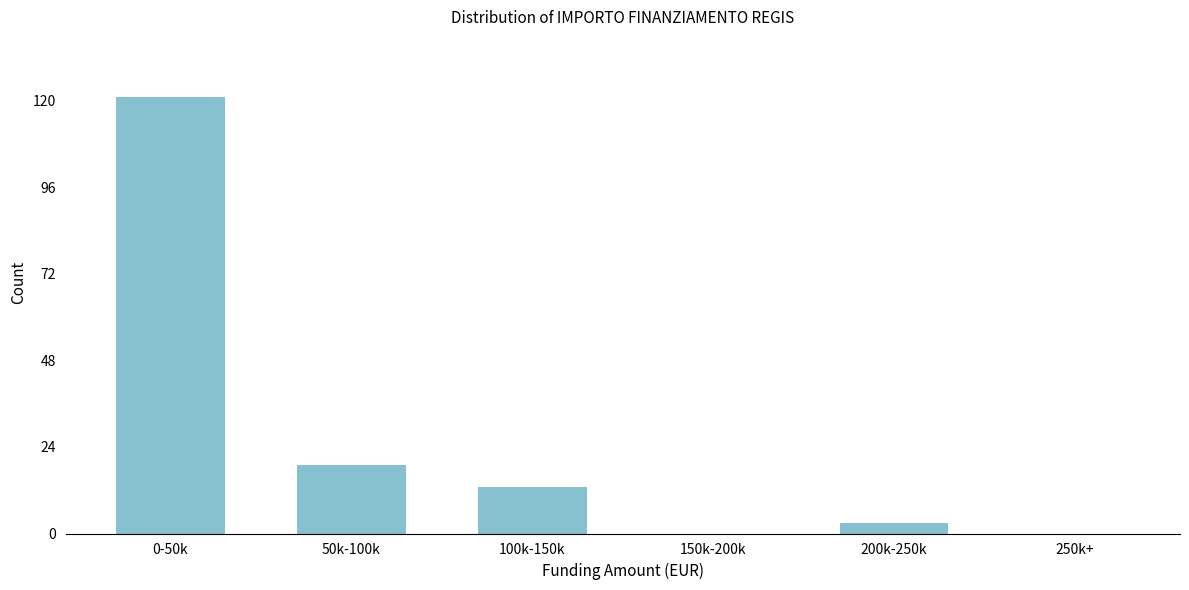

Which label corresponds to the largest value in the chart?

0-50k